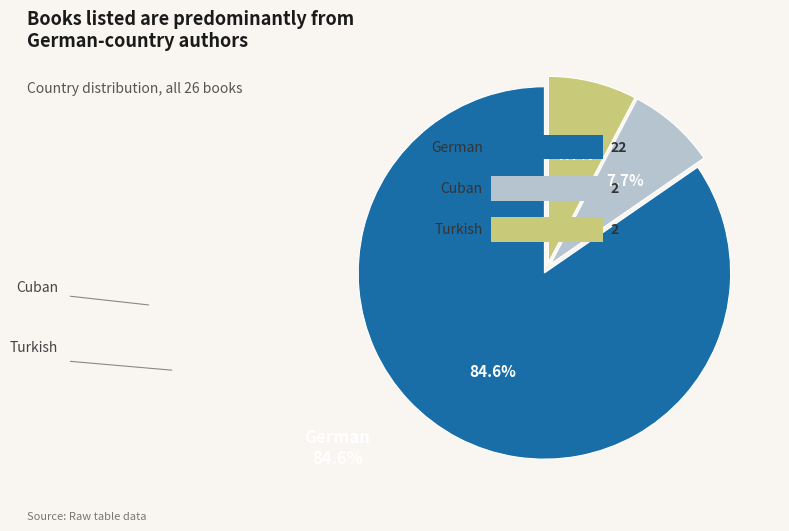

Count the number of slices in the pie.

3